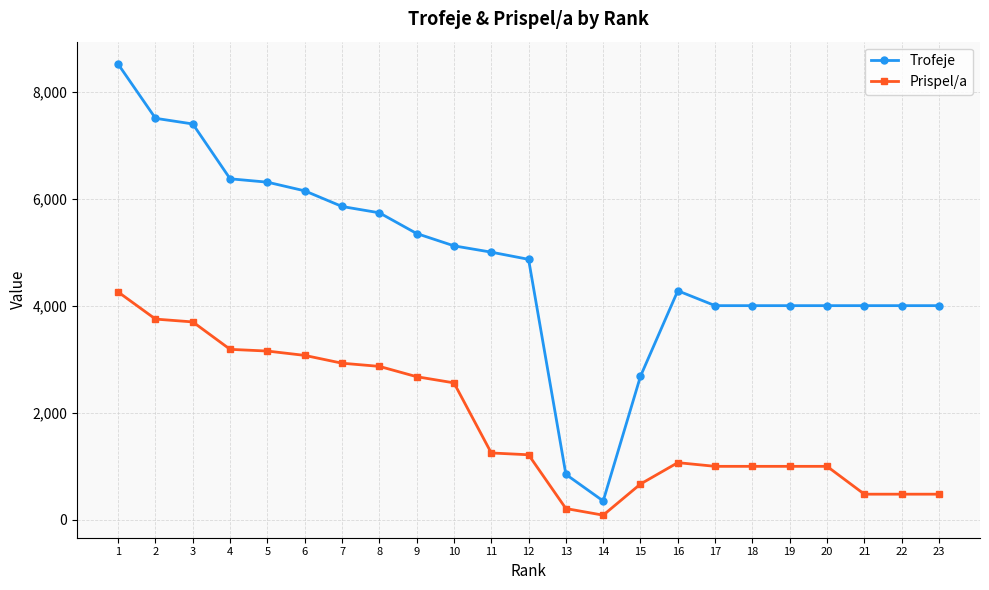

True or false: Prispel/a and Trofeje intersect in this chart.

False